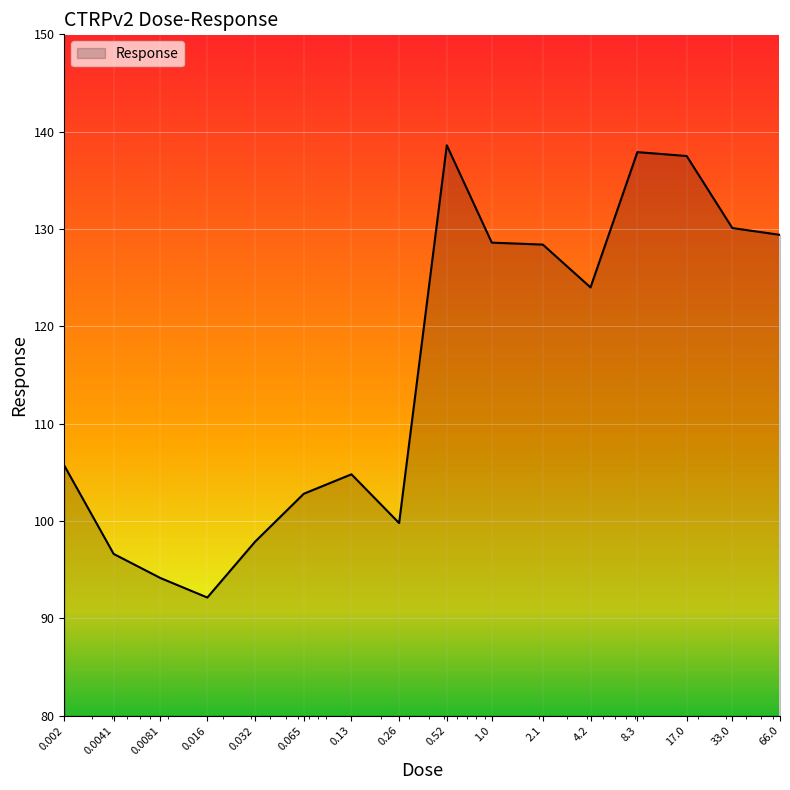

What is the difference between the second highest and second lowest values?

43.8